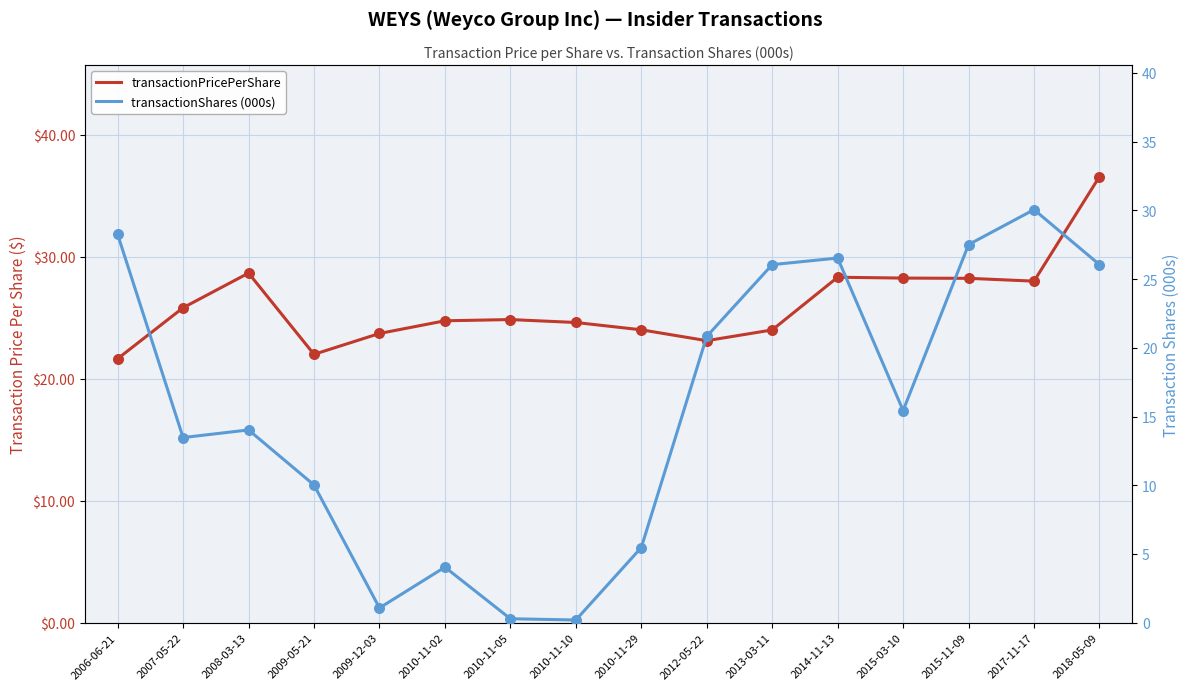

Which series has the largest total across all categories?

transactionPricePerShare